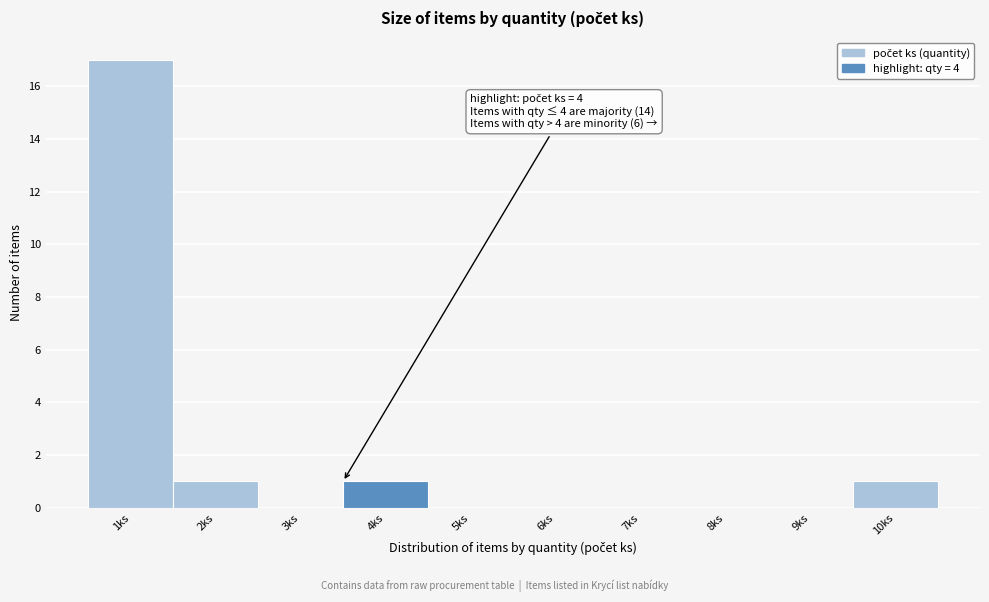

Reading right to left, what are all the values shown in this chart?

10ks=1	9ks=0	8ks=0	7ks=0	6ks=0	5ks=0	4ks=1	3ks=0	2ks=1	1ks=17